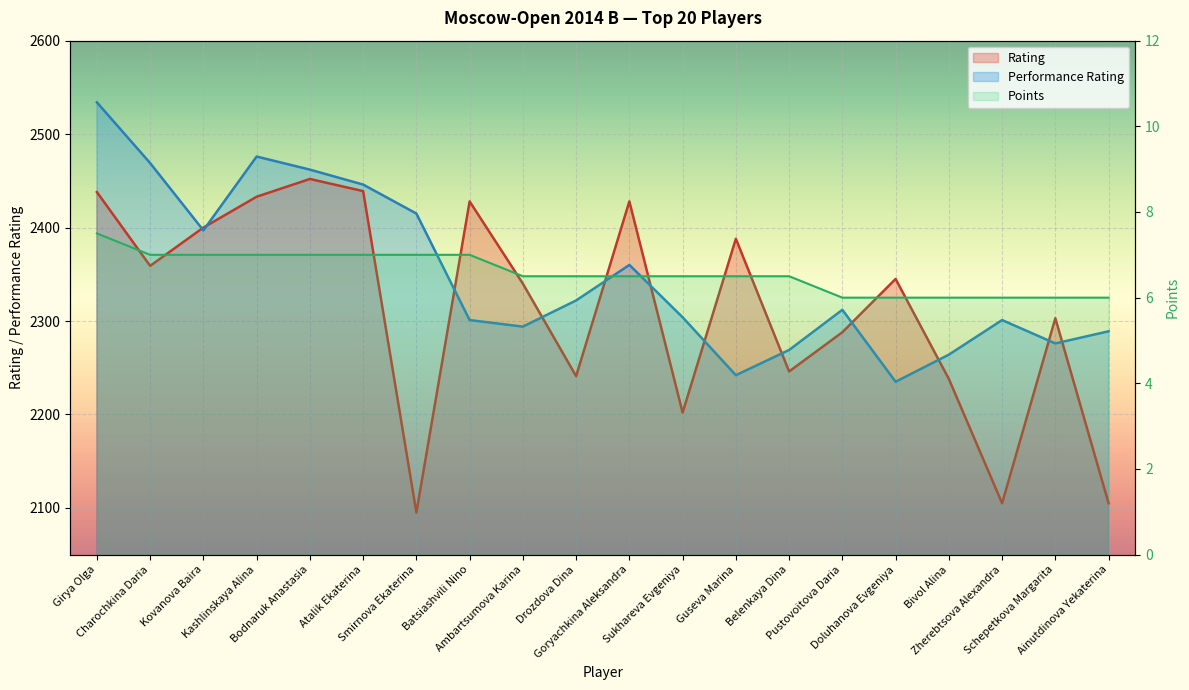

What is the difference between the Performance Rating values at Girya Olga and Sukhareva Evgeniya?

230.0